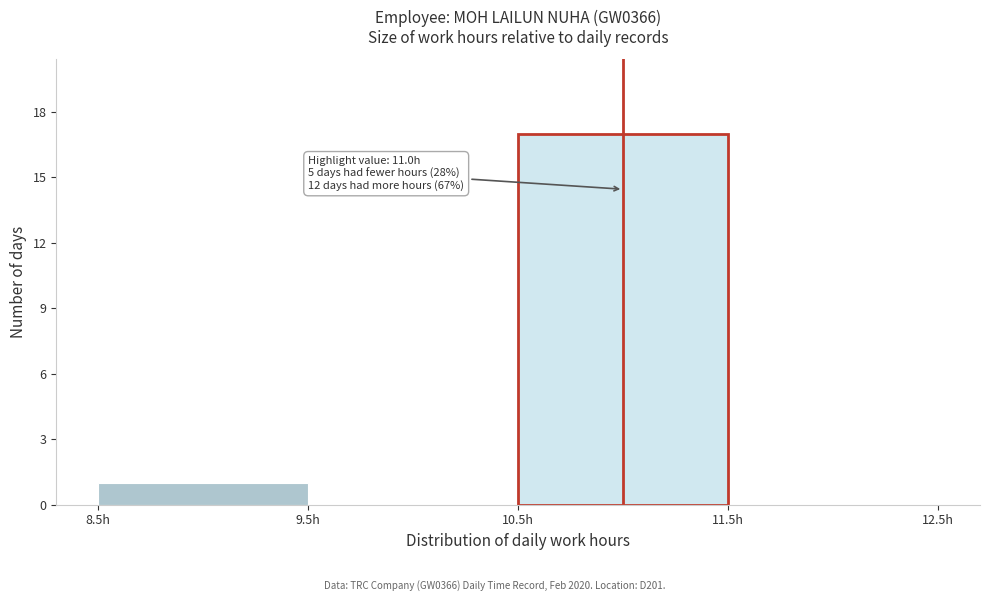

Over which range of the x-axis is the bar tallest?

10.5 to 11.5